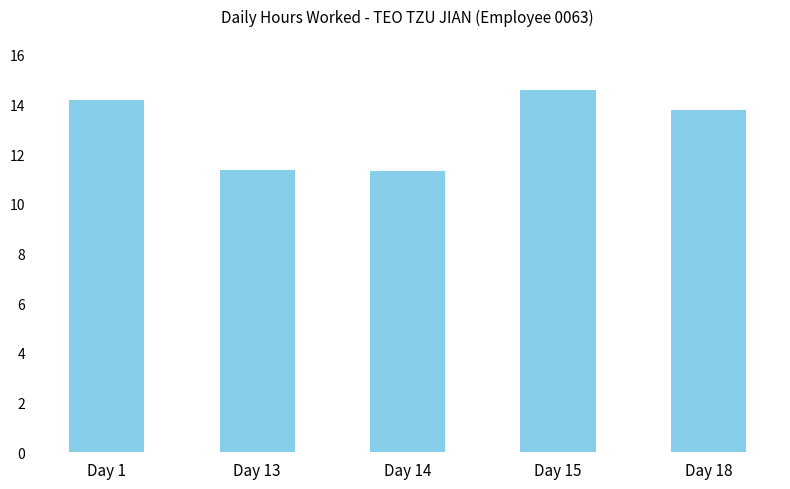

Is it true that the value at Day 15 is 14.6?

True